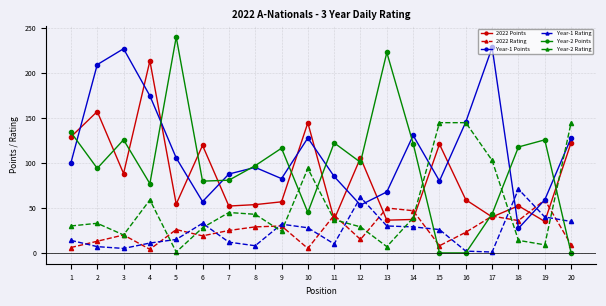

The Year-1 Rating series shows 33.0 at 6. True or false?

True